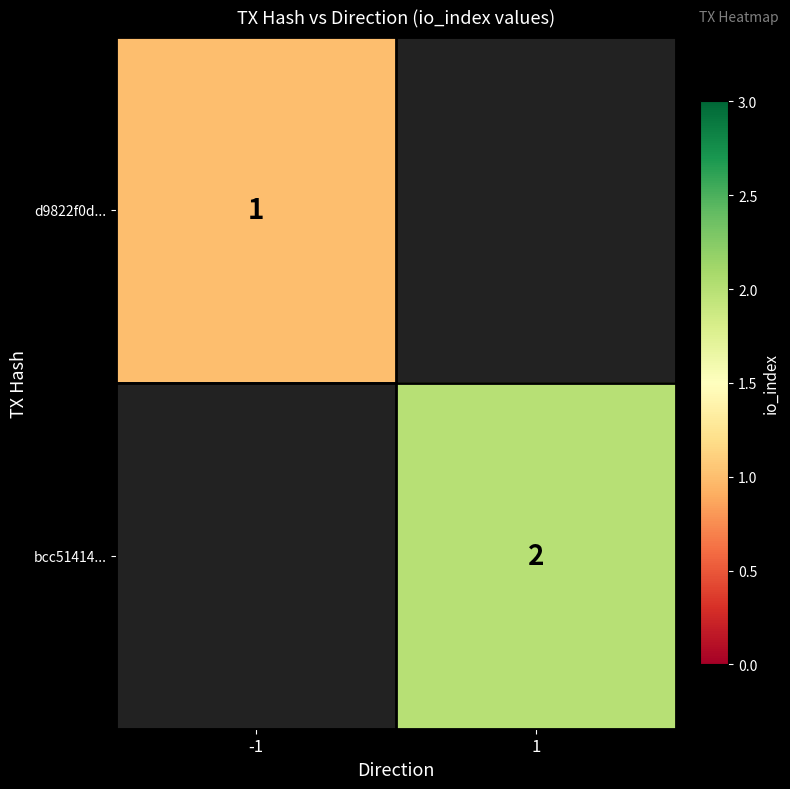

The value of d9822f0d... at -1 is 1. True or false?

True